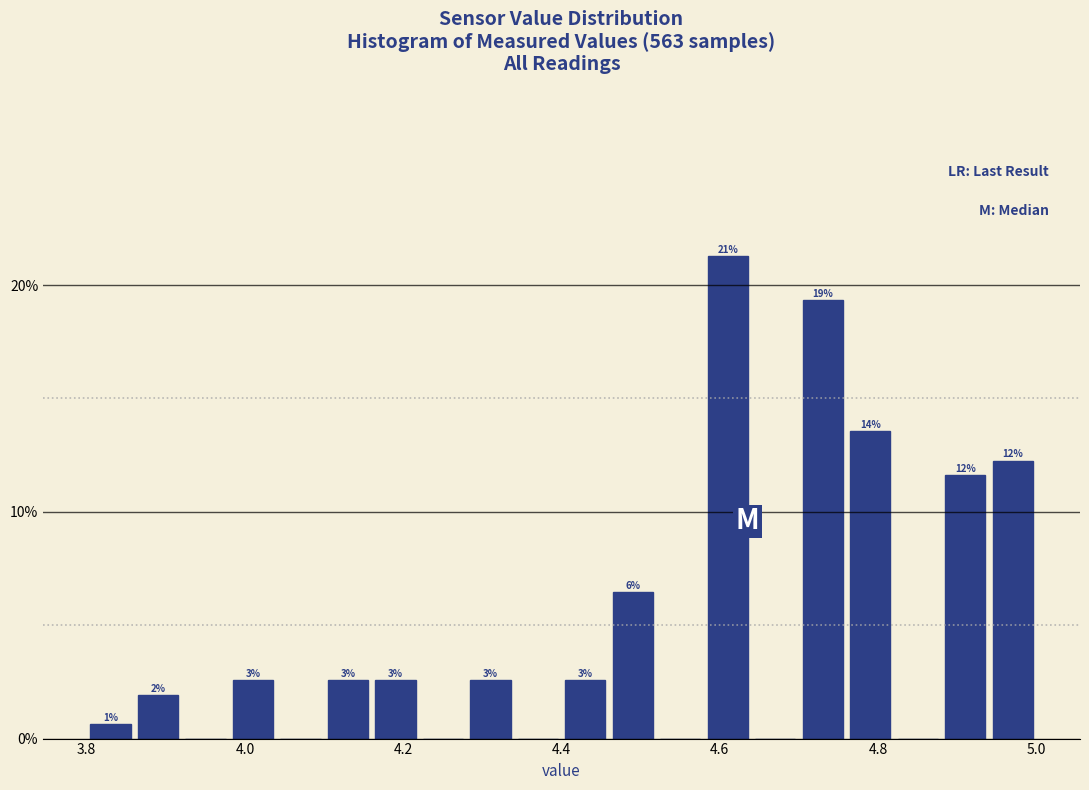

Around what value on the x-axis is the tallest bar? Give the approximate position of its centre, as read against the axis.

4.62